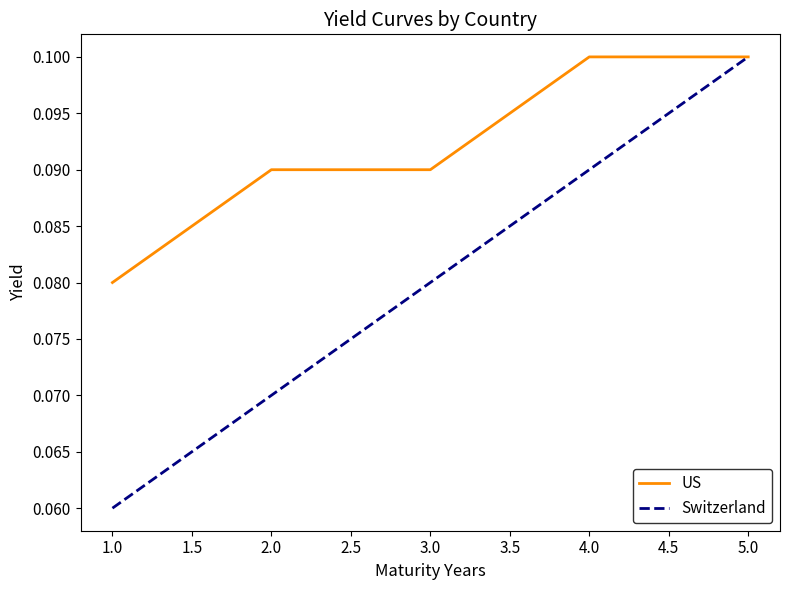

At how many categories does at least one series exceed 0?

5